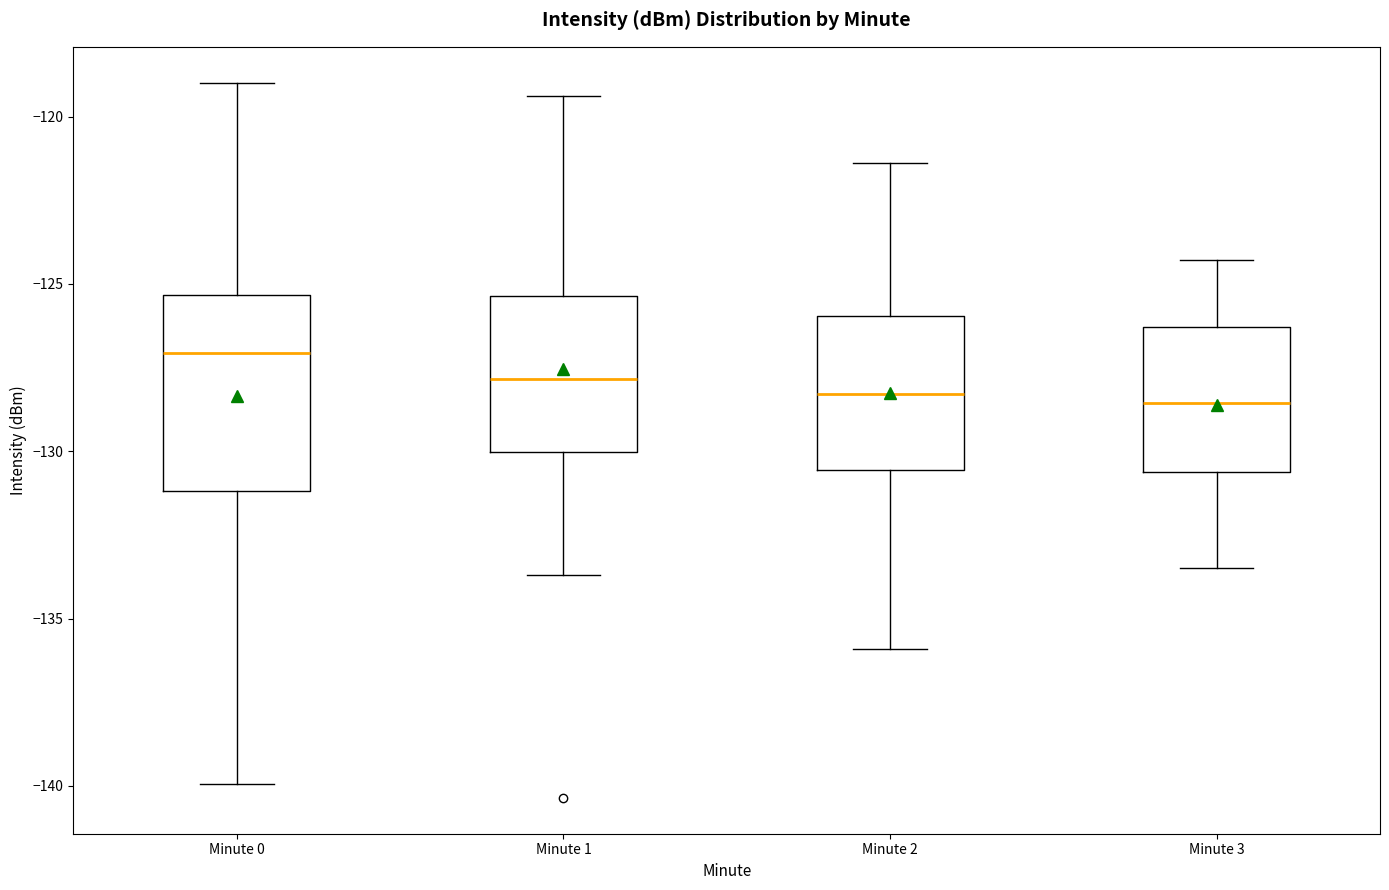

Which box is the tallest, from its lower edge to its upper edge?

Minute 0